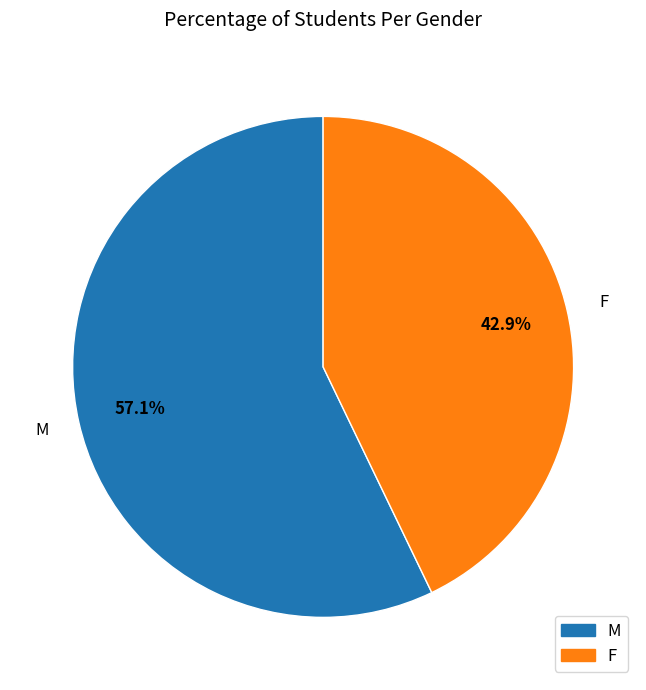

To the nearest percent, what portion does F represent?

43%